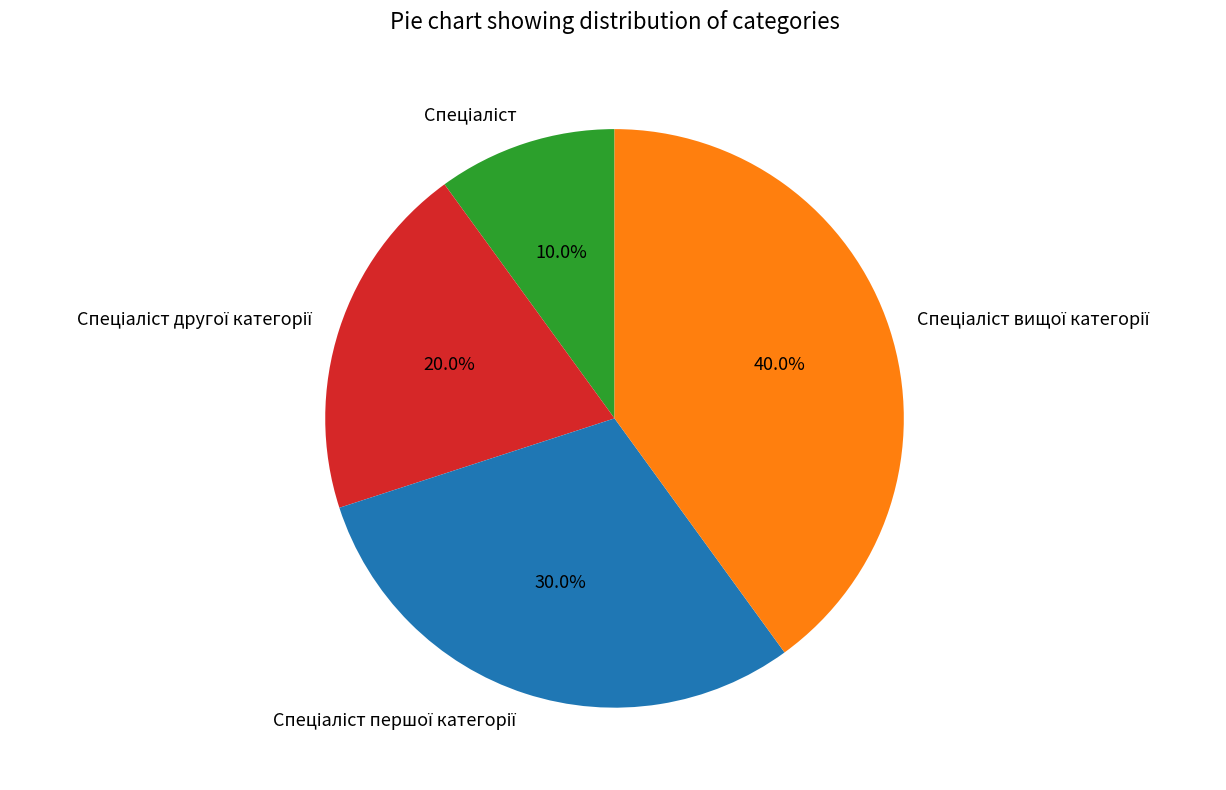

Is there any slice that represents more than half of the pie?

No